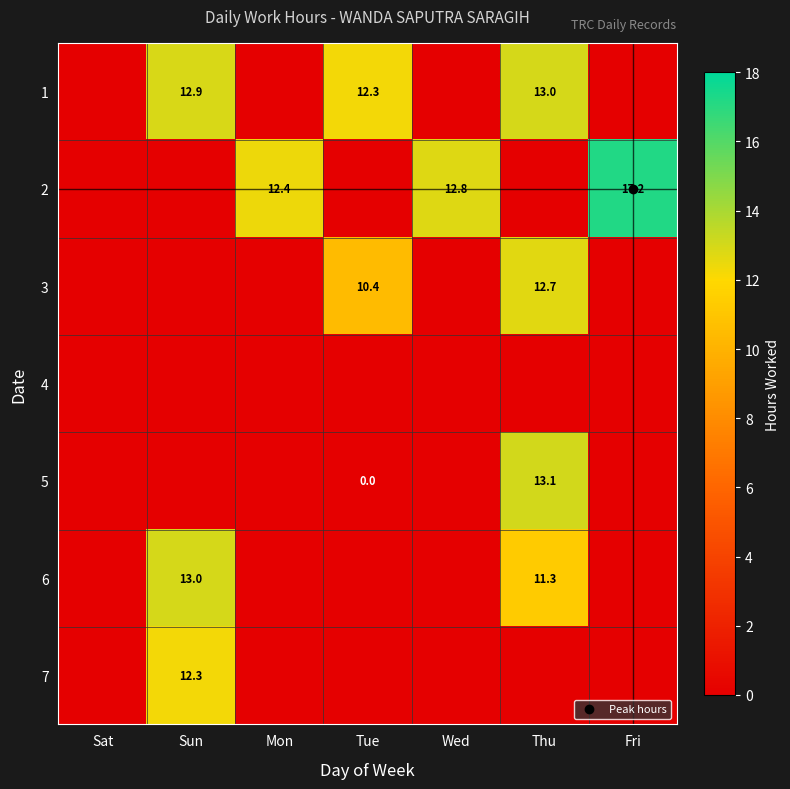

Read the 7 value at Sun.

12.3